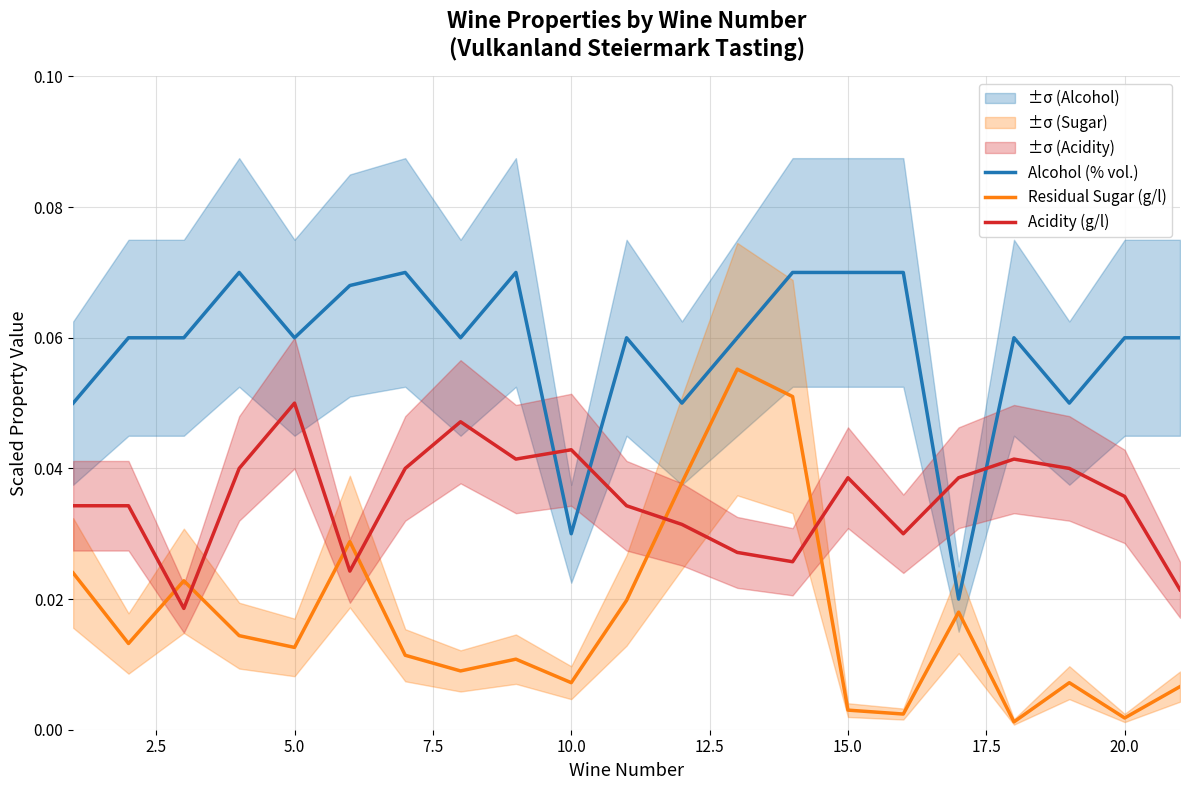

What is the value of the Alcohol (% vol.) point at the 14th from the left?

0.1